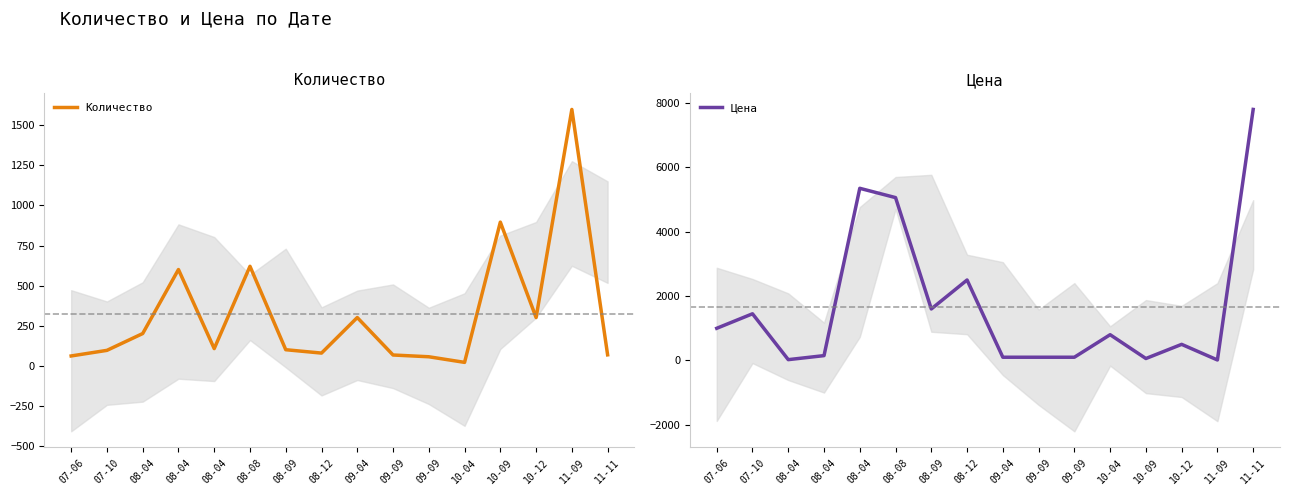

How many lines are shown in the chart?

2